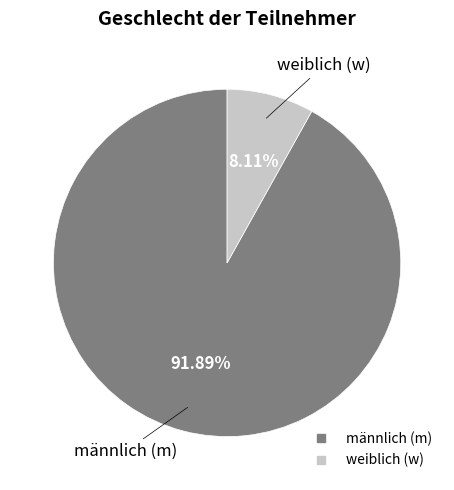

Does any single category account for the majority?

Yes